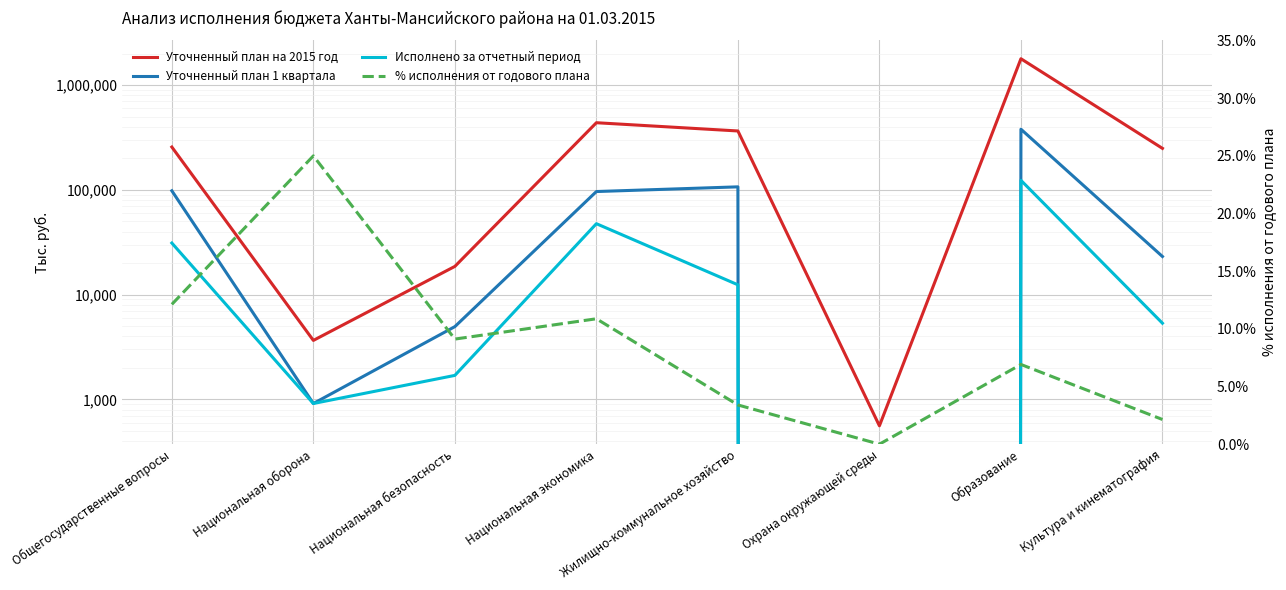

What is the sum of all Уточненный план на 2015 год values?

3119877.9